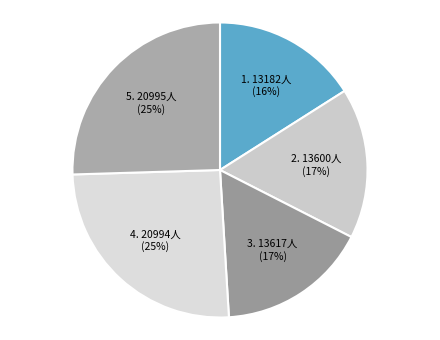

How many segments does this pie chart have?

5